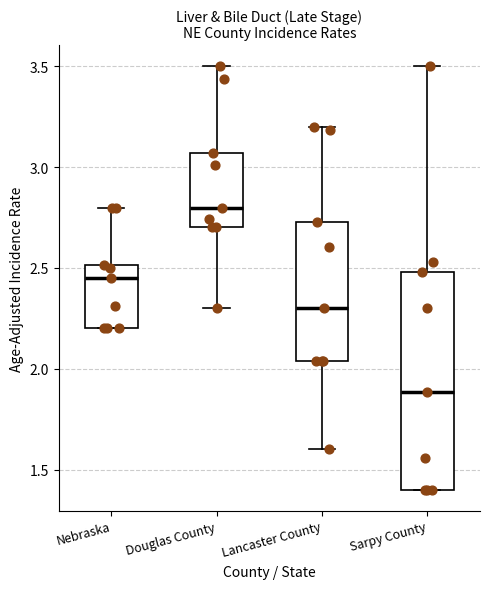

Comparing the boxes themselves (not the whiskers), which one is the tallest?

Sarpy County